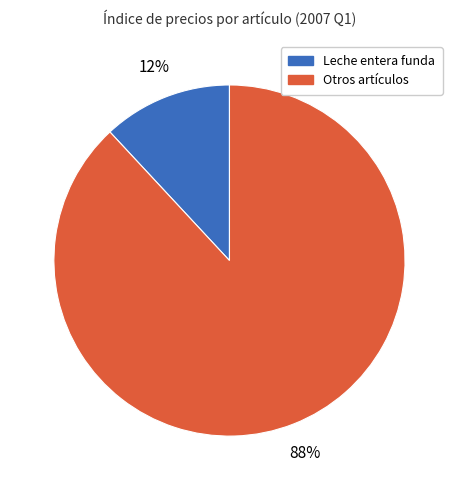

Does any single category account for the majority?

Yes